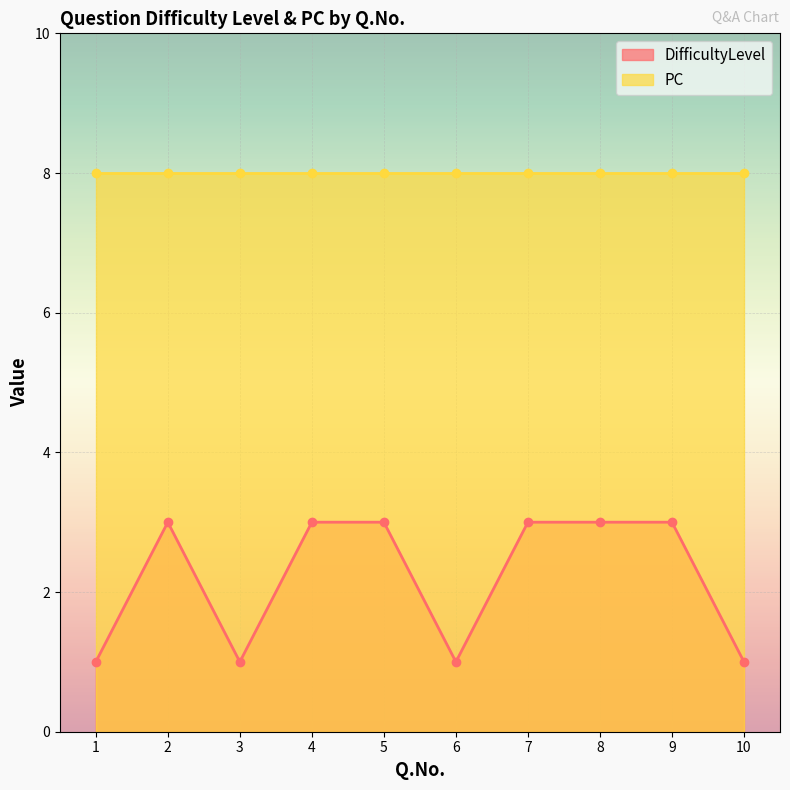

Which category has the highest value across all series?

2